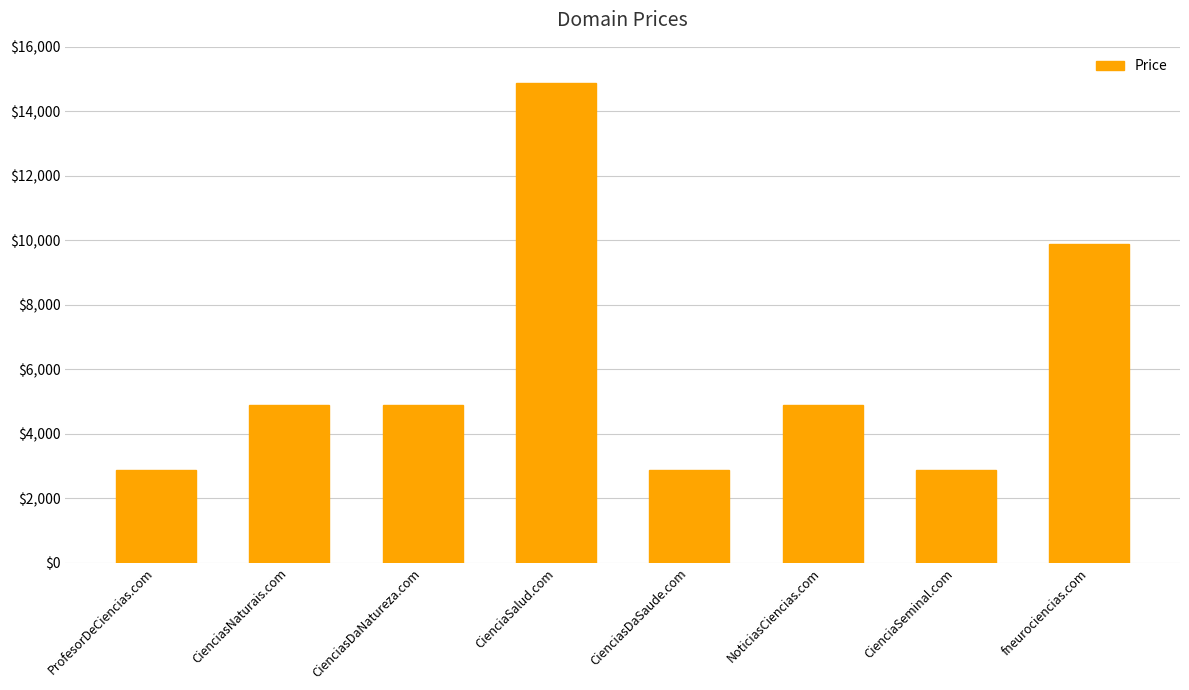

How many categories are shown in the chart?

8